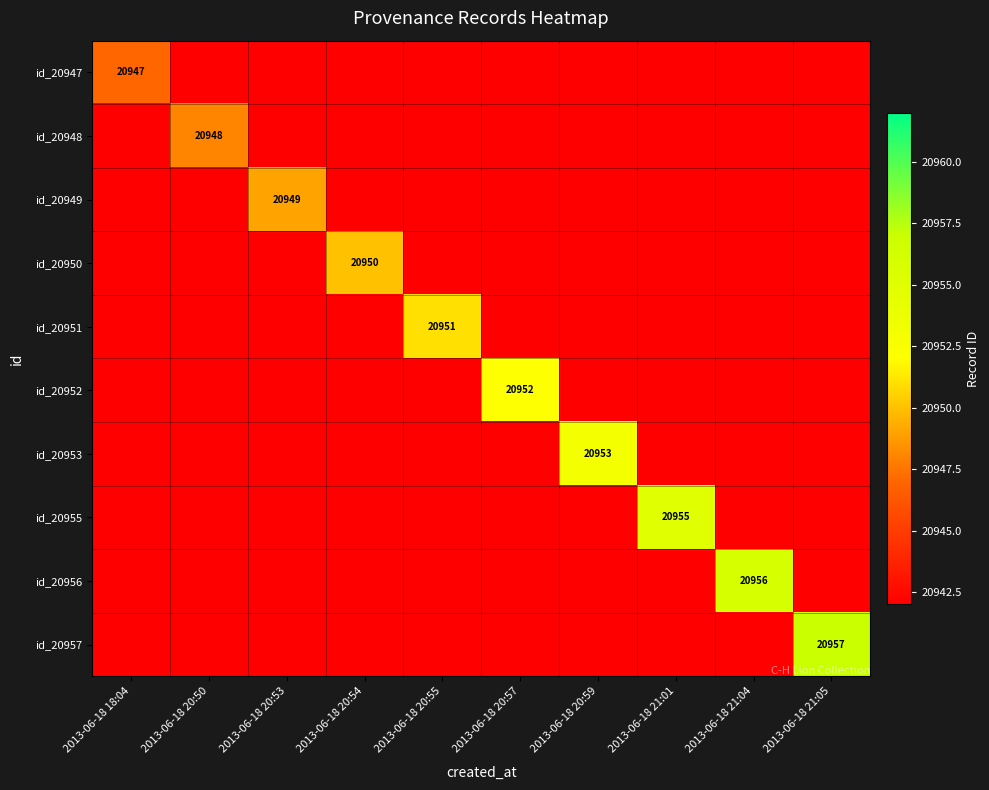

True or false: id_20950 has a value of 20950 at 2013-06-18 20:54.

True